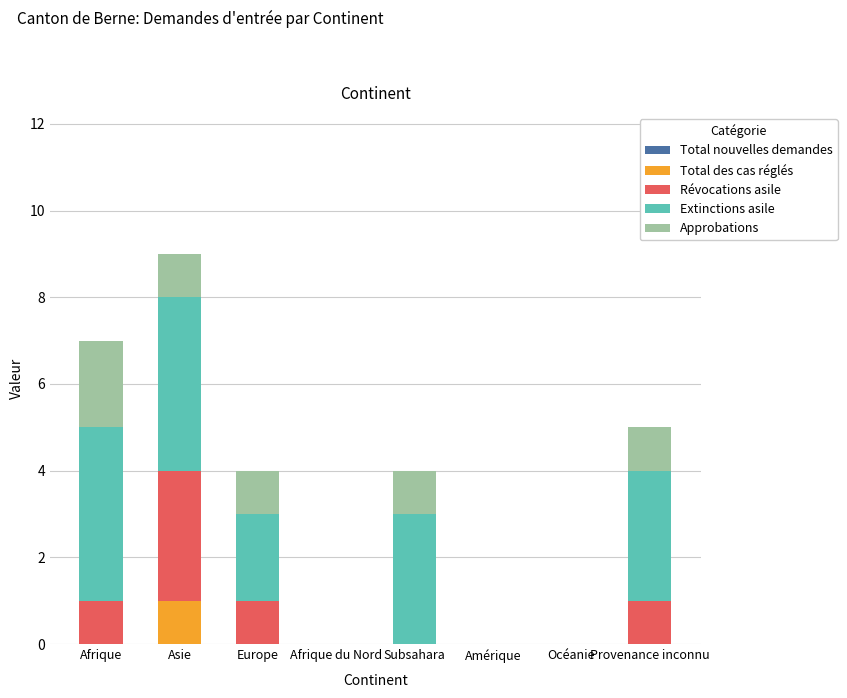

At which category is the sum across all series the highest?

Asie